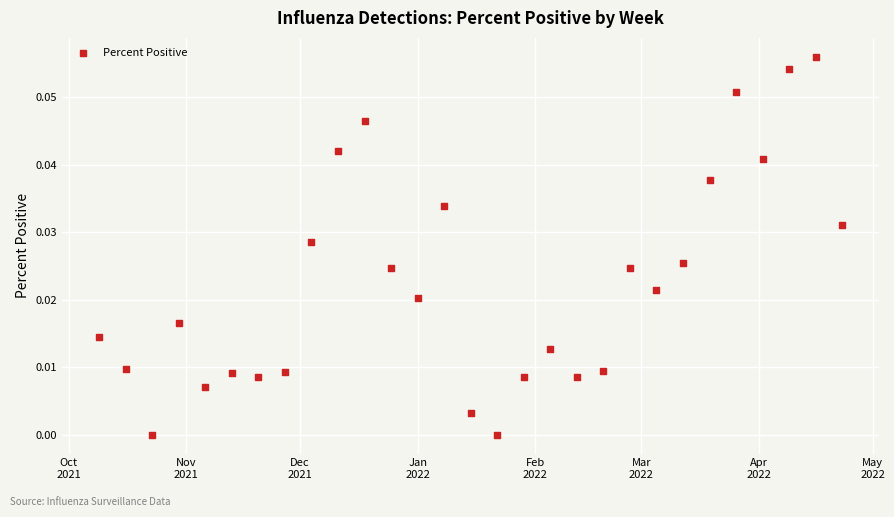

What is the range of X values (max minus min)?

196.0